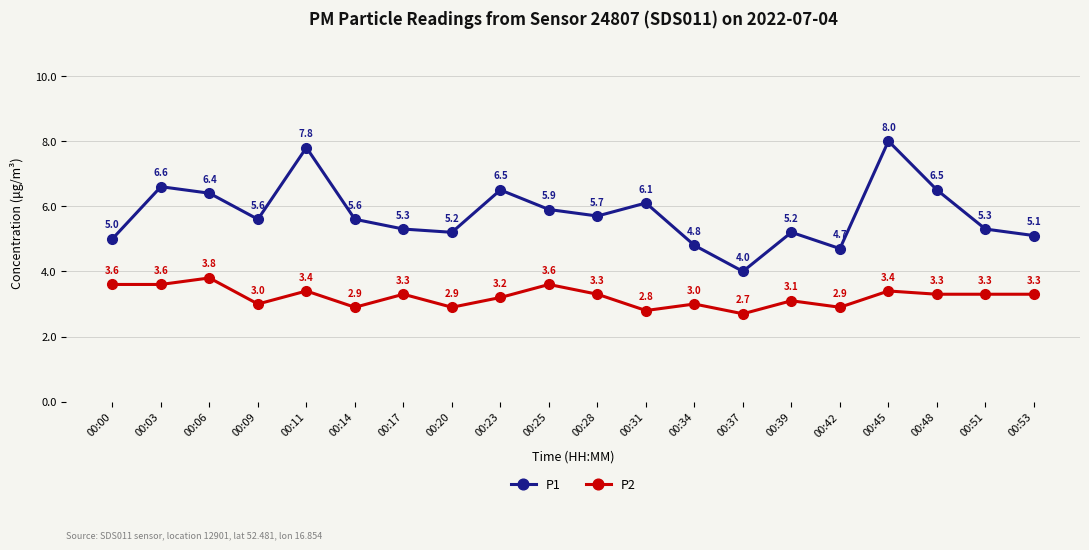

True or false: P2 has more than 0 interior local peaks.

True